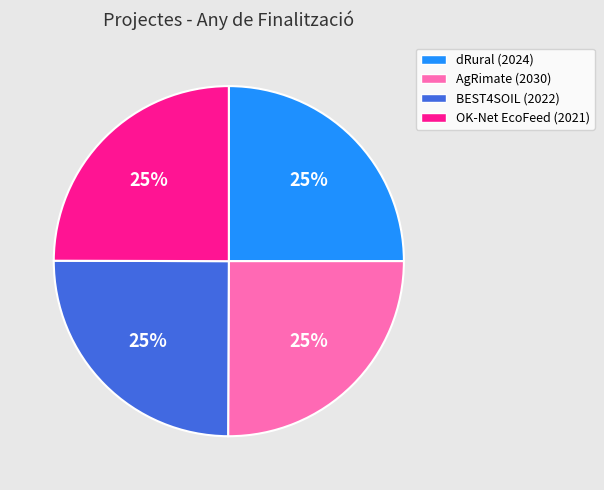

What is the ratio of the value at OK-Net EcoFeed (2021) to the value at AgRimate (2030)?

1.0